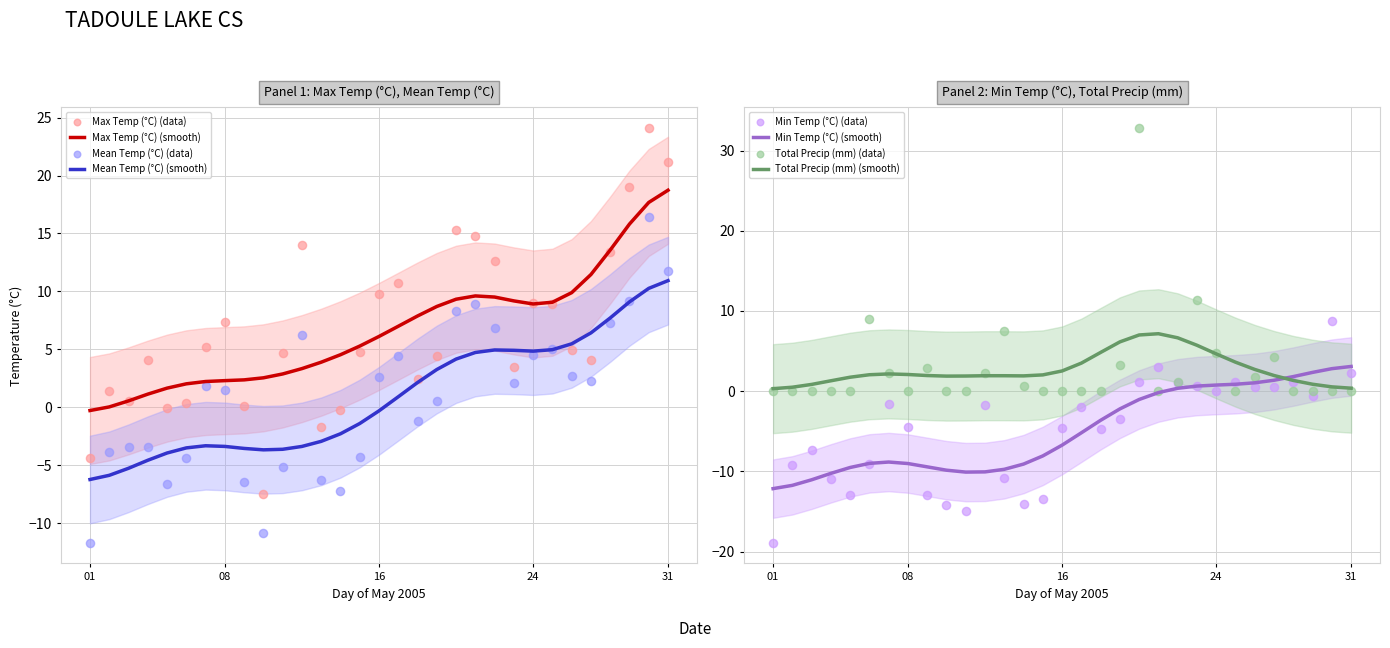

At how many categories does at least one series exceed -9?

31